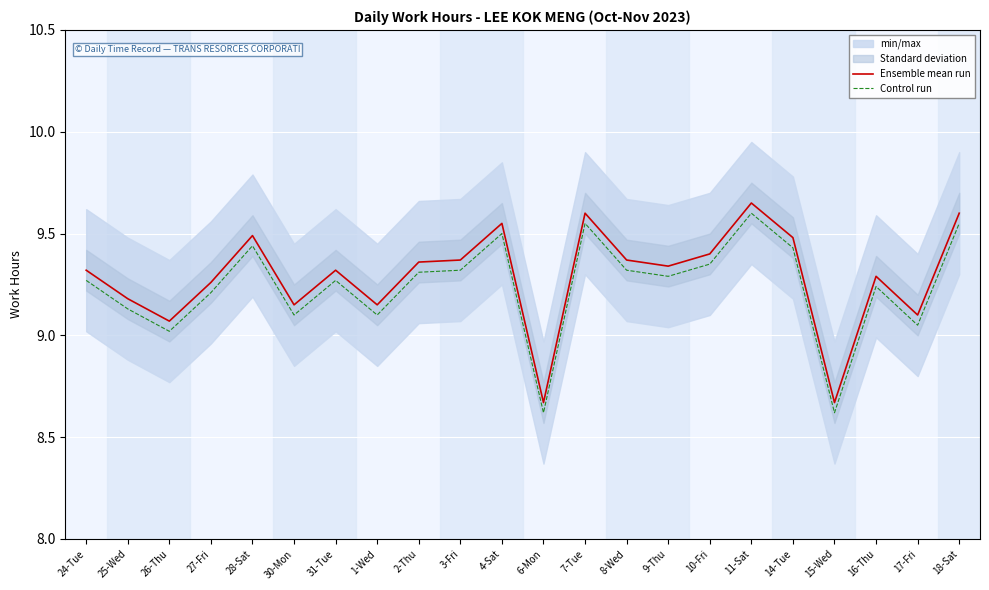

The value of Control run at 4-Sat is 9.5. True or false?

True